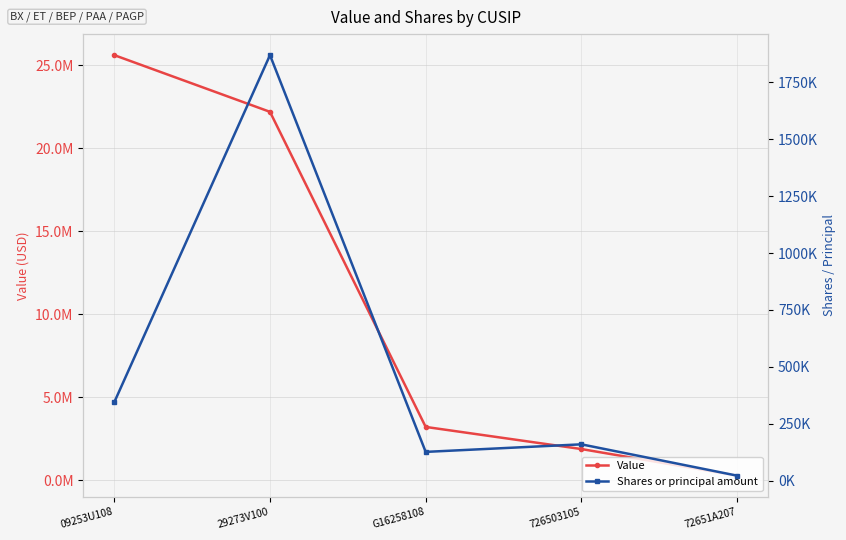

What is the label of the 5th point from the left?

72651A207